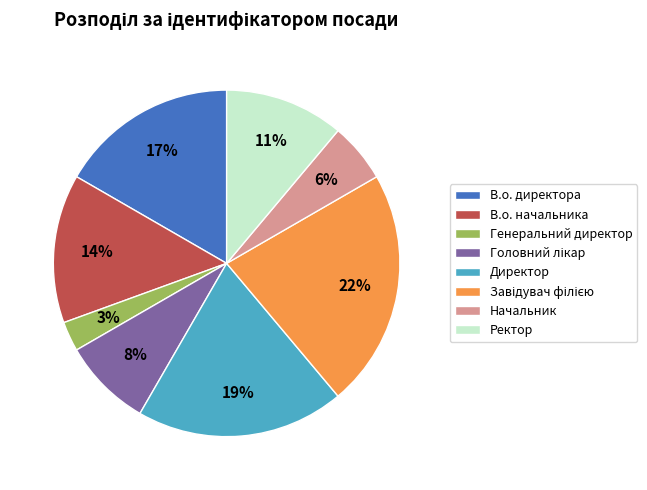

The Директор slice represents 19% of the pie. True or false?

True